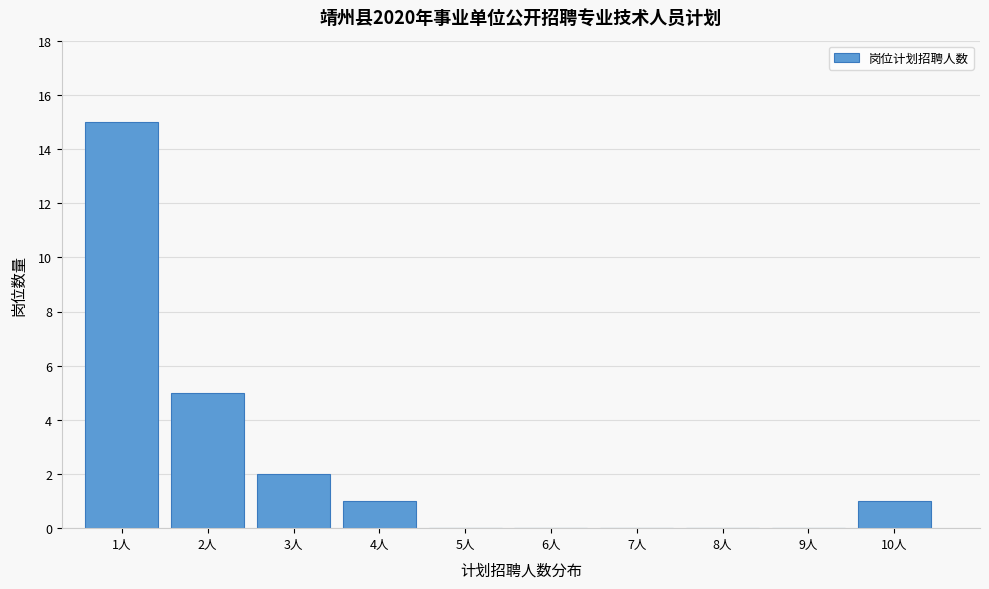

Reading left to right, list every bar in this chart as the range it spans on the x-axis followed by its height. The values are not printed on the chart, so give them approximately, as read against the axis.

0.5 to 1.5: 15
1.5 to 2.5: 5
2.5 to 3.5: 2
3.5 to 4.5: 1
4.5 to 5.5: 0
5.5 to 6.5: 0
6.5 to 7.5: 0
7.5 to 8.5: 0
8.5 to 9.5: 0
9.5 to 10.5: 1